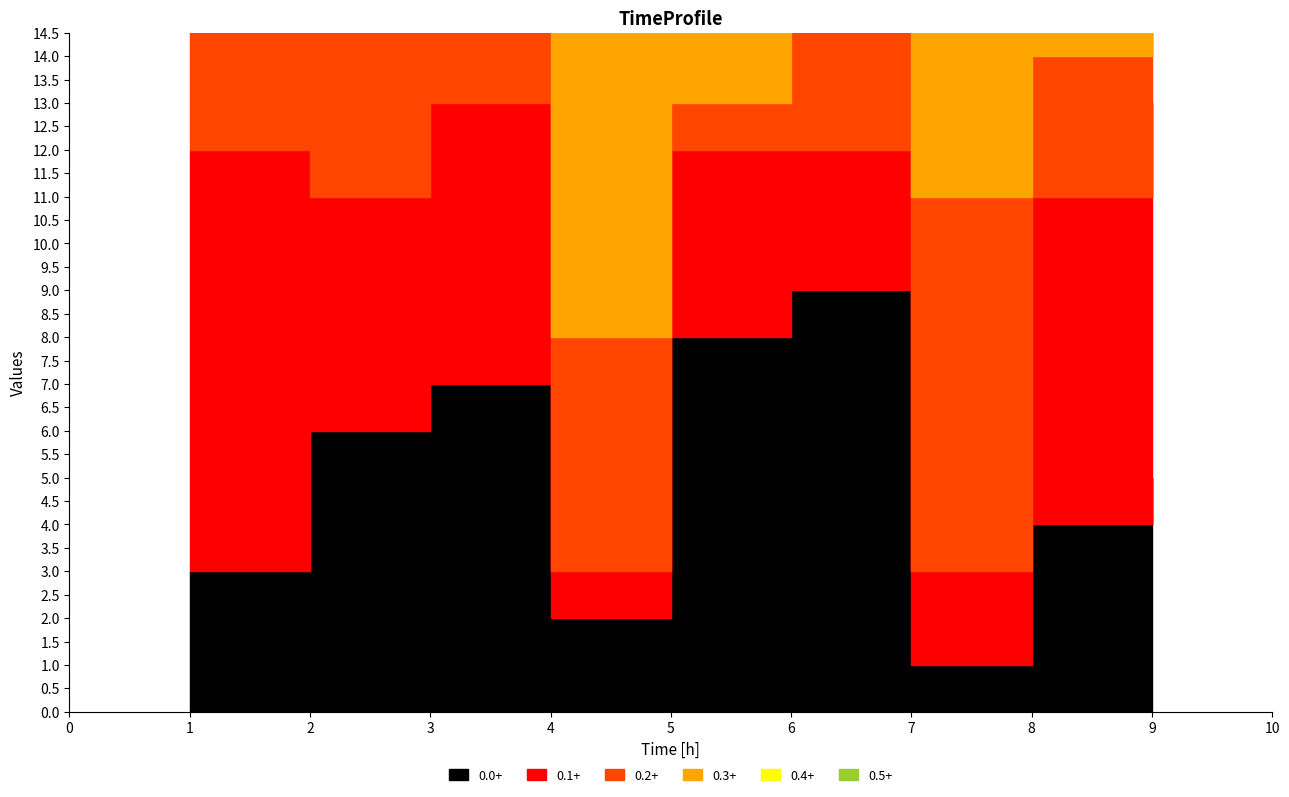

In col_6, how many points are lower than both neighbors (excluding endpoints)?

3